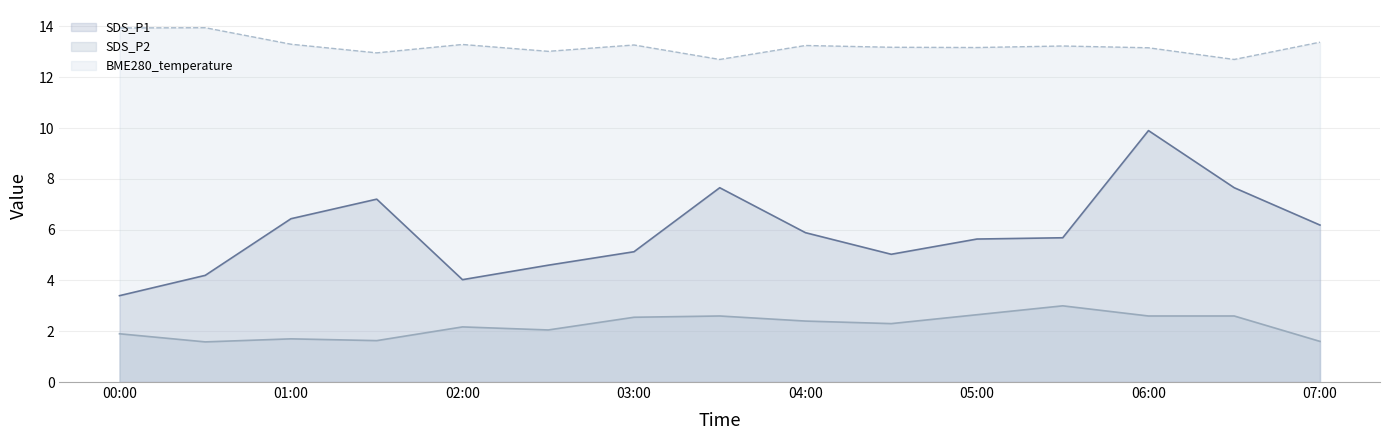

List the series in order of their peak value, lowest first.

SDS_P2, SDS_P1, BME280_temperature